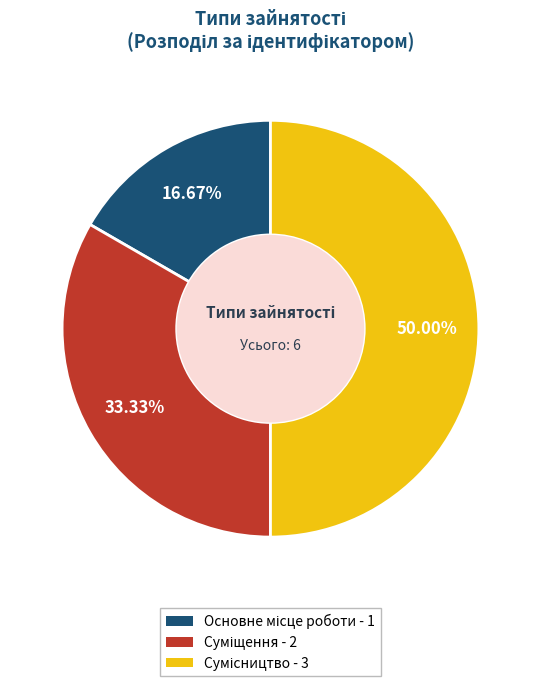

Is Сумісництво the majority of the pie?

No